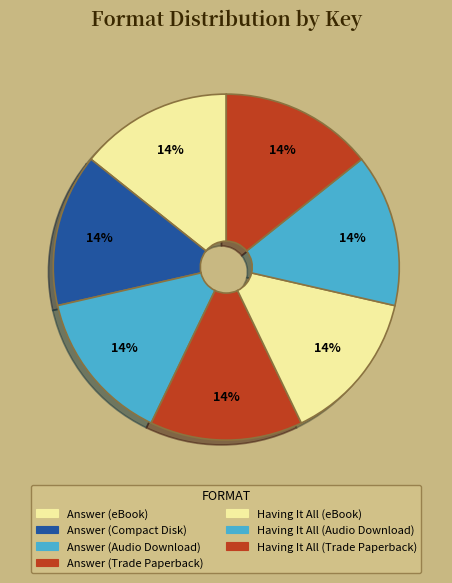

Is there a majority slice in this chart?

No